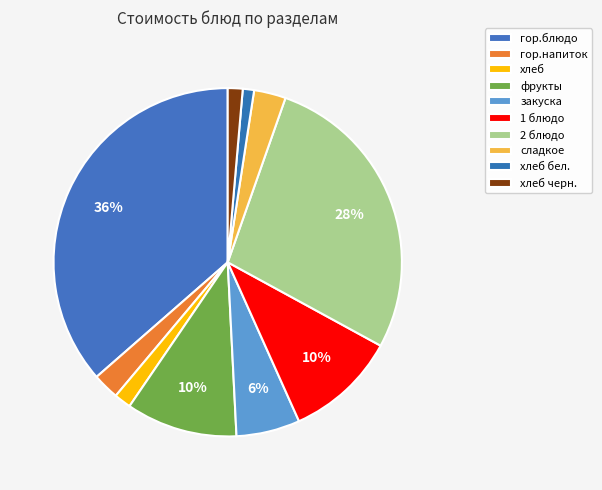

To the nearest percent, what portion does хлеб бел. represent?

1%